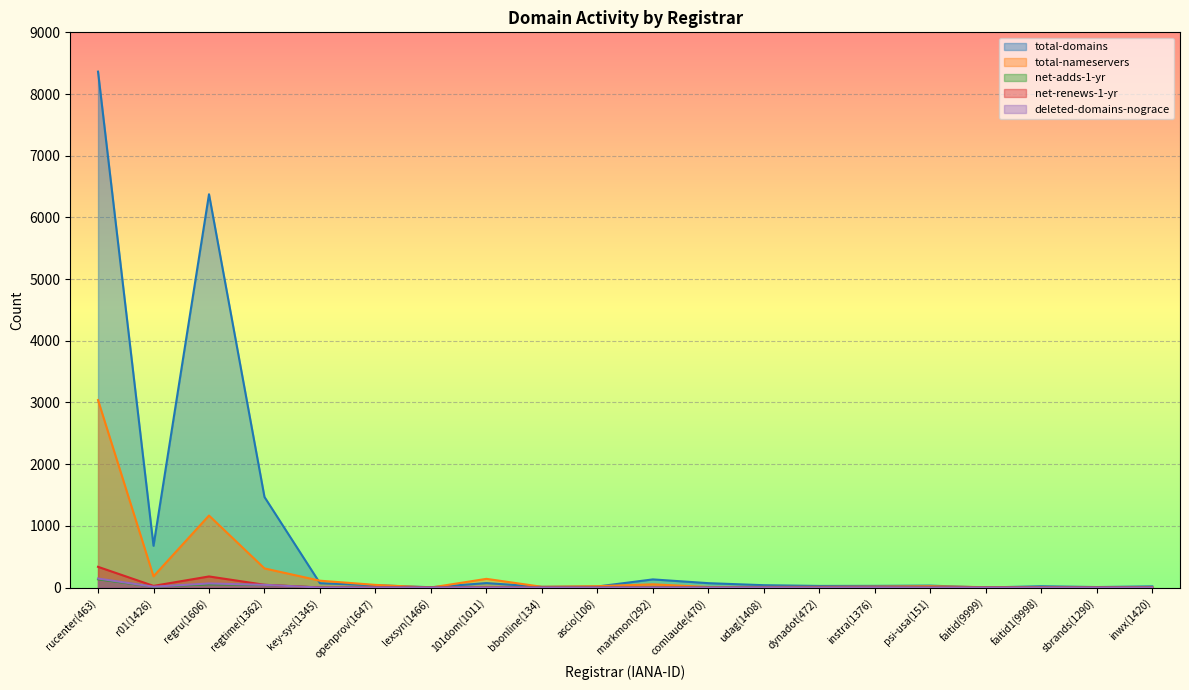

Between openprov(1647) and psi-usa(151), which is larger?

openprov(1647)